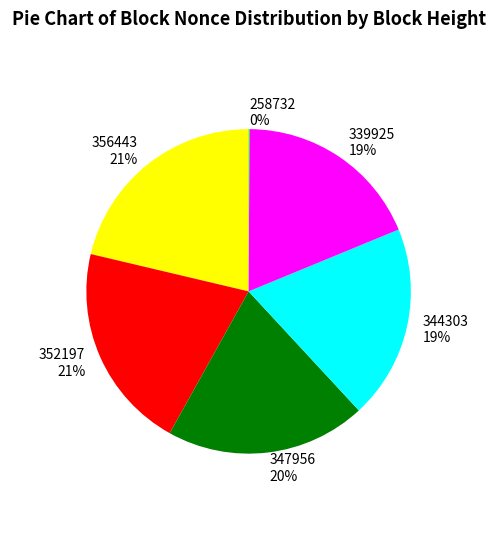

Is there any slice that represents more than half of the pie?

No